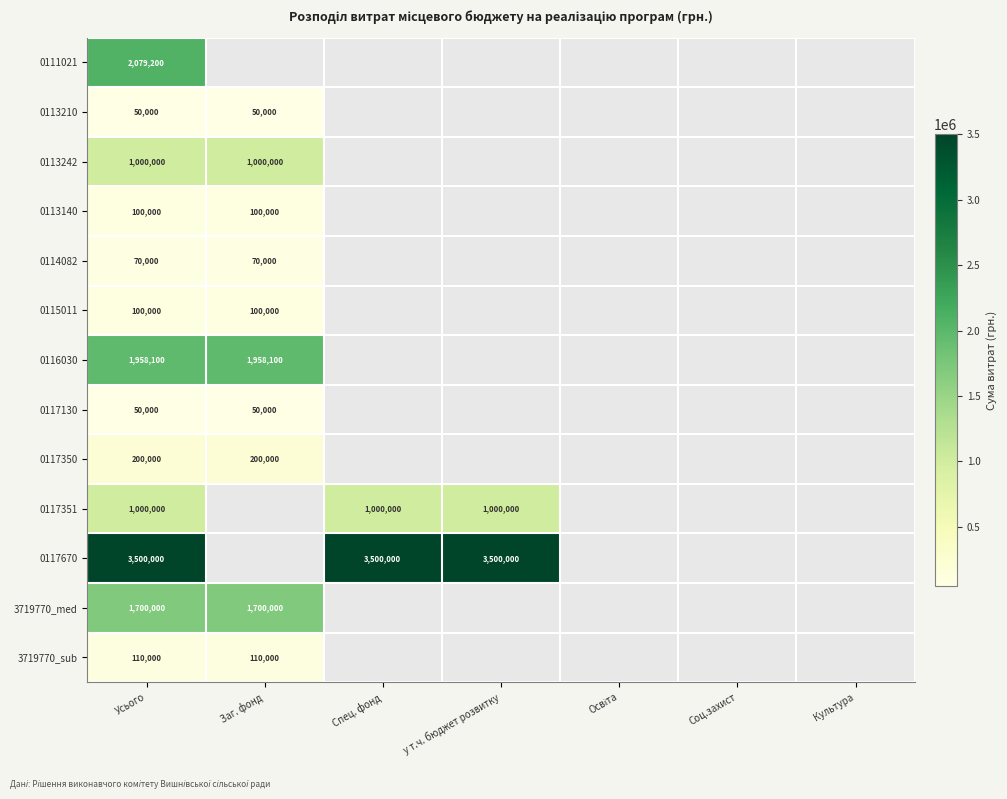

The 3719770_med series shows 1700000 at Заг. фонд. True or false?

True